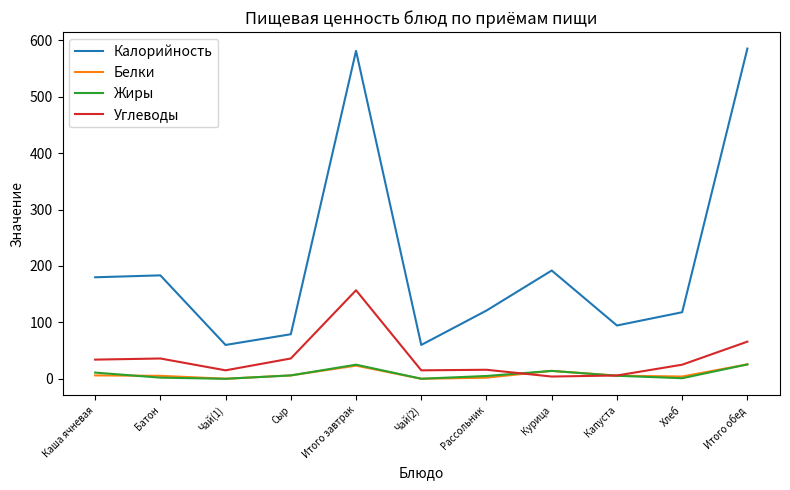

Which series has the largest range (max minus min)?

Калорийность